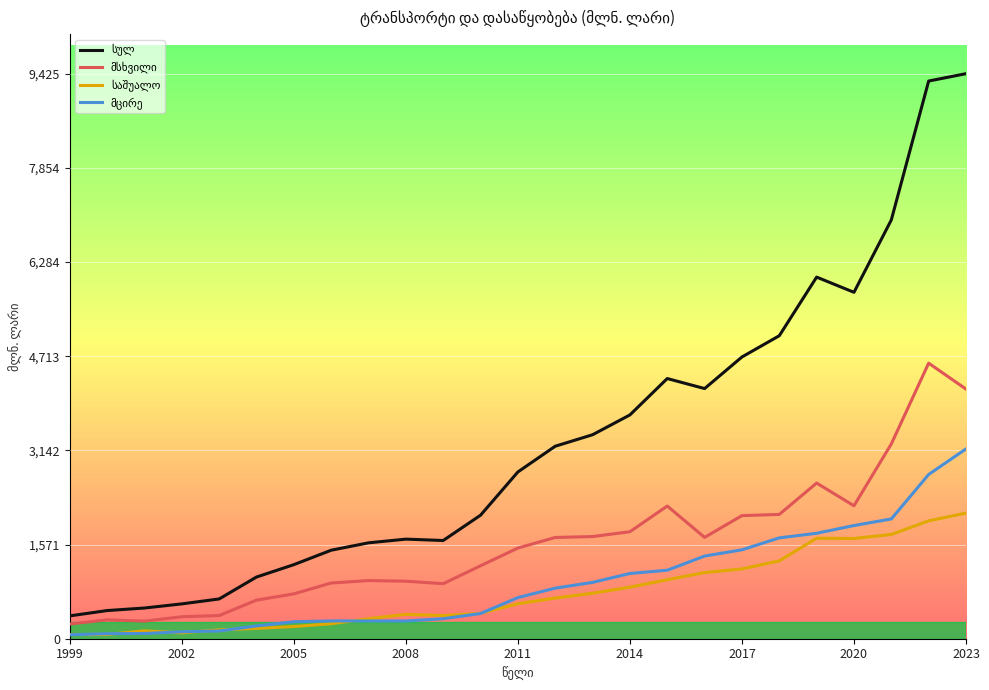

What is the difference between the highest and lowest values at 2023?

7330.1